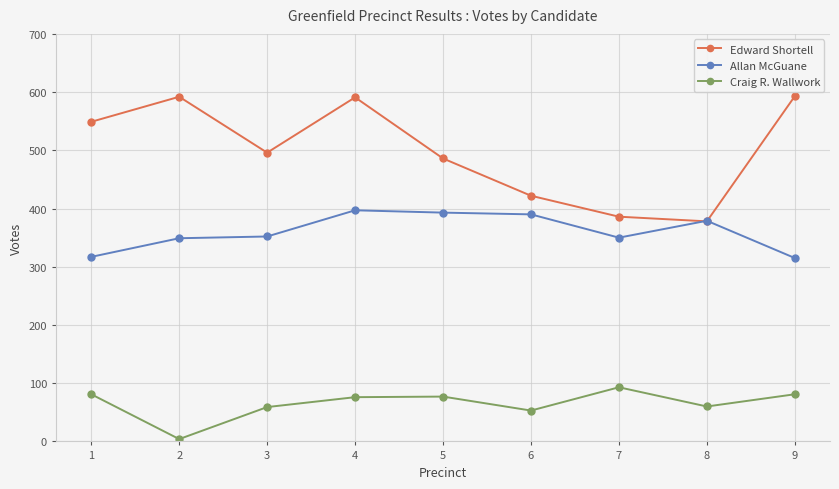

The value of Edward Shortell at 7 is 386. True or false?

True